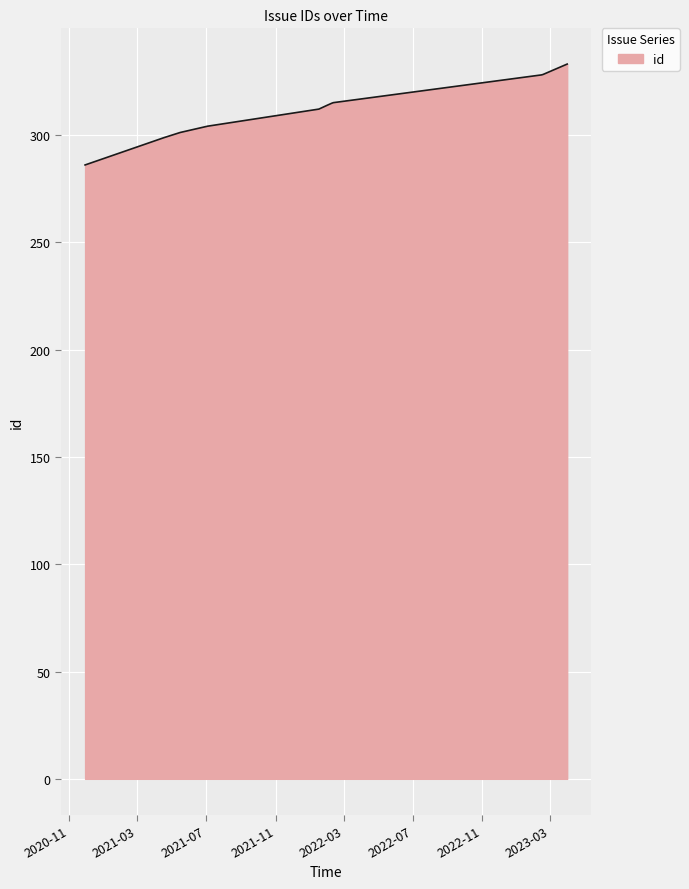

What is the minimum value shown in the chart?

286.0